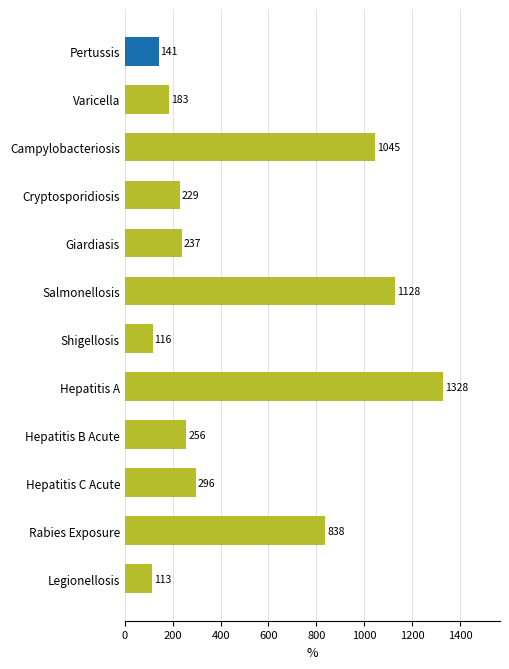

What is the sum of all values?

5910